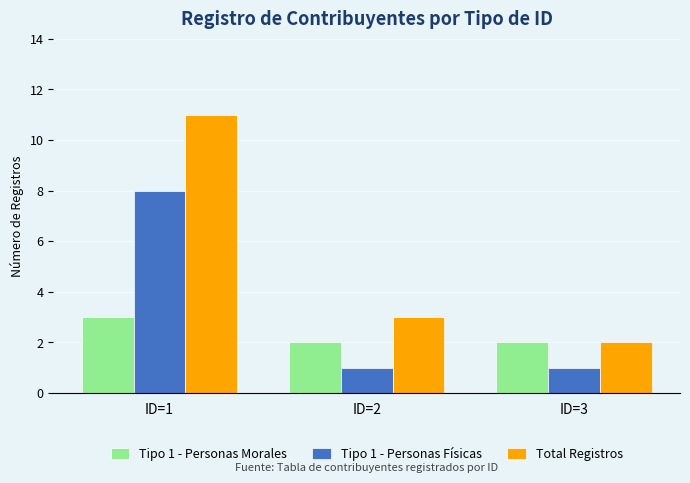

Where is Total Registros nearest to the value 6?

ID=2